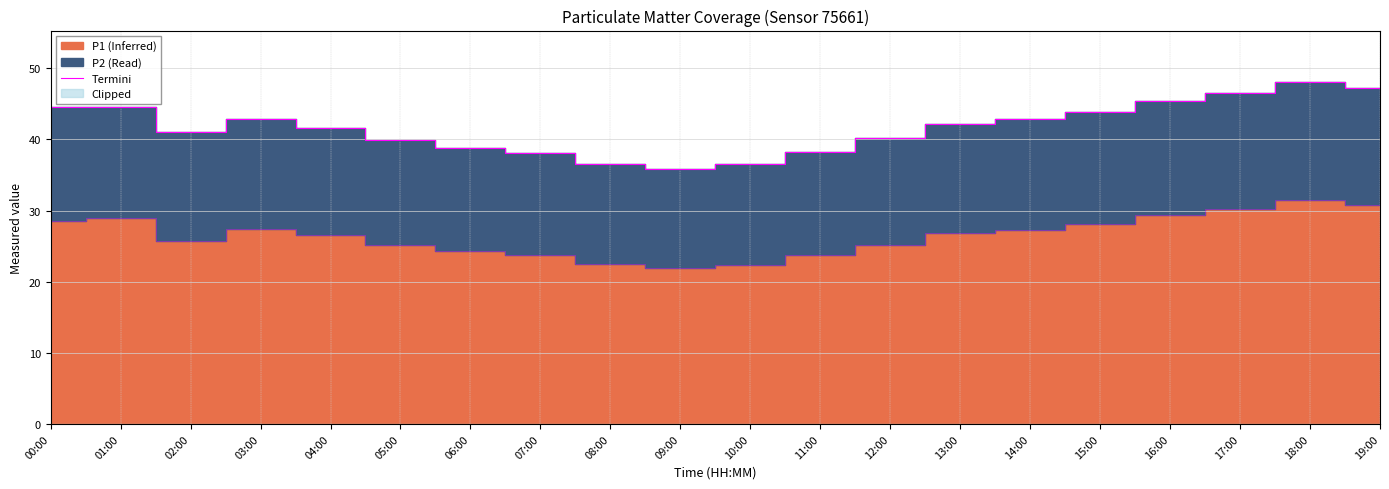

True or false: the data shows 30.8 at 00:00.

False